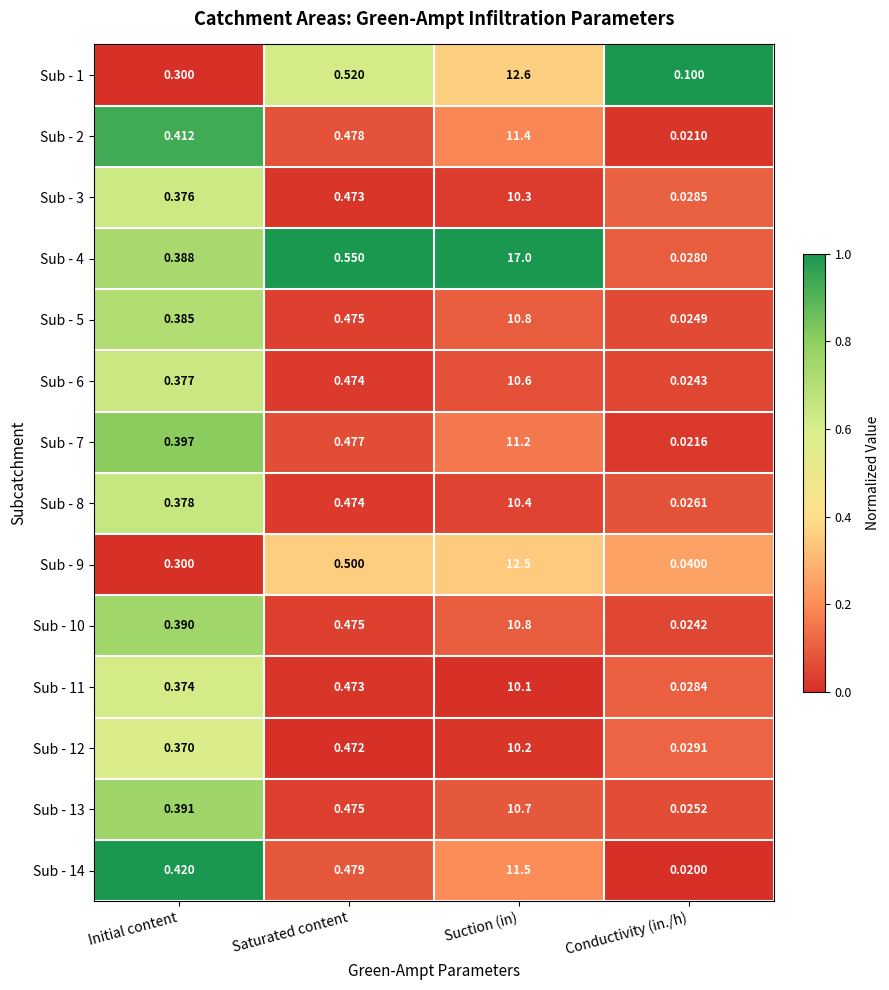

Is the value of Sub - 9 at Suction (in) greater than the value of Sub - 14 at Suction (in)?

Yes